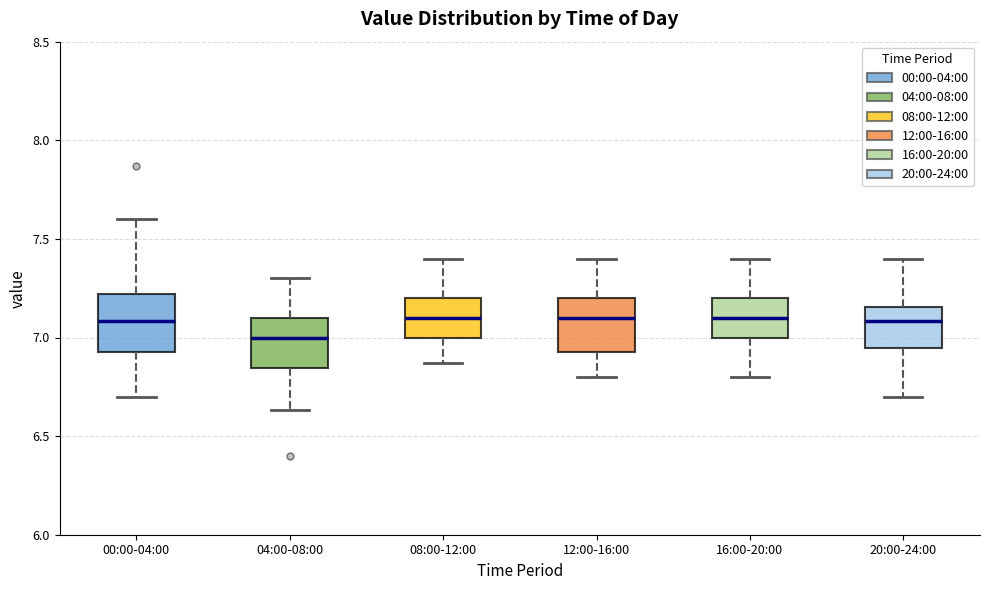

Which box's median line is the lowest?

04:00-08:00